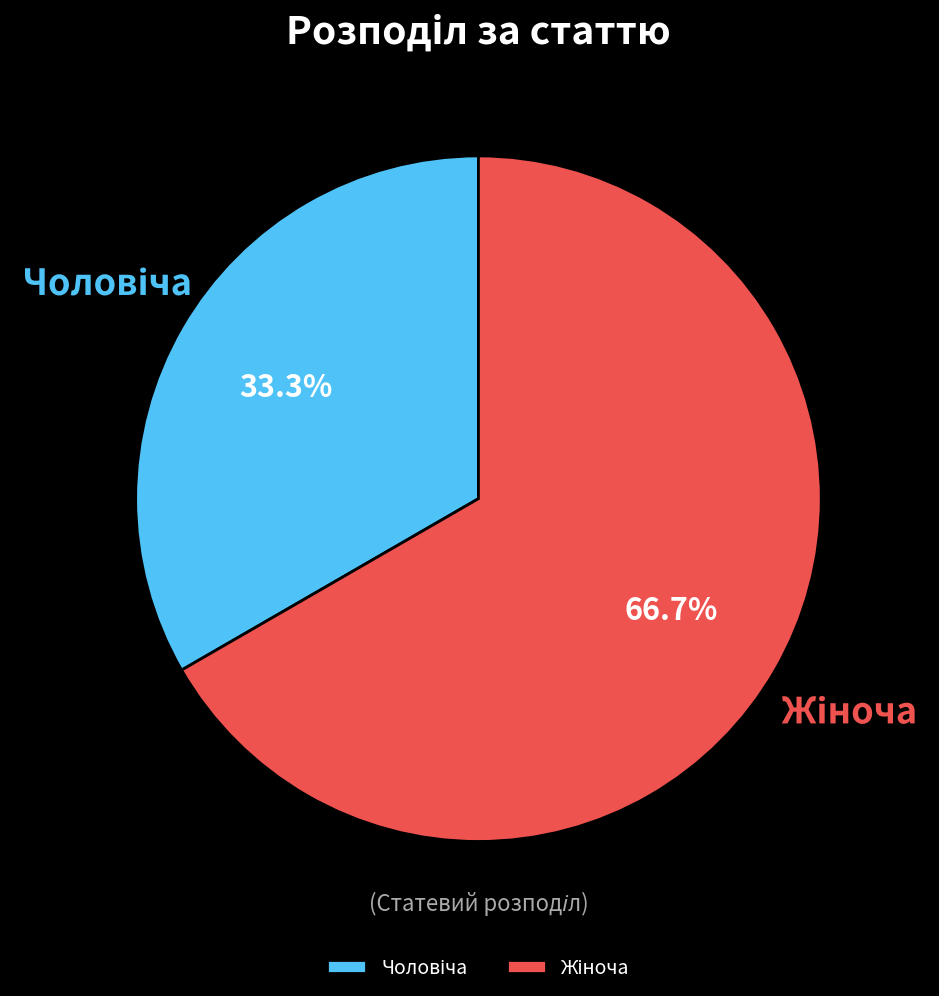

Is there a majority slice in this chart?

Yes